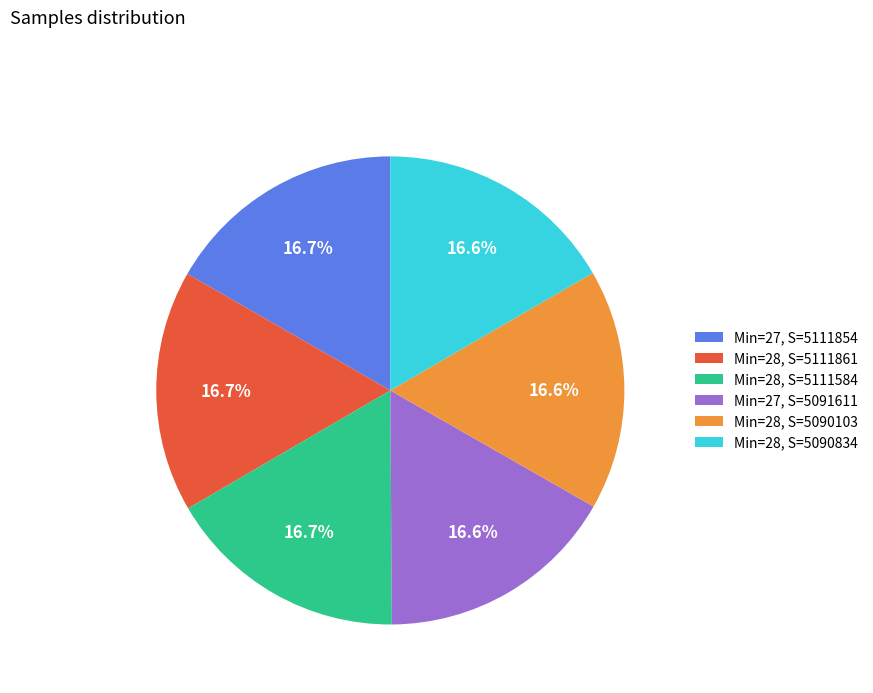

What is the ratio of the value at Min=28, S=5090103 to the value at Min=27, S=5091611?

1.0